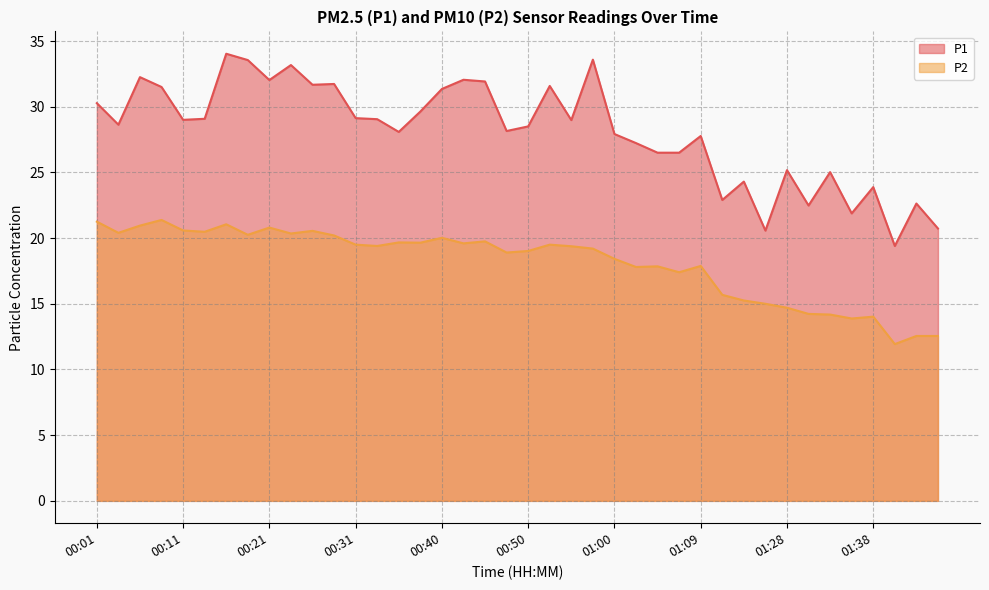

Where does the P2 series first go above 19?

00:01